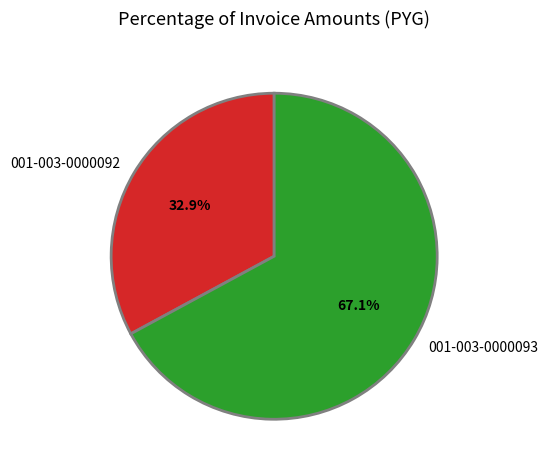

To the nearest percent, what percentage of the pie is 001-003-0000093?

67%